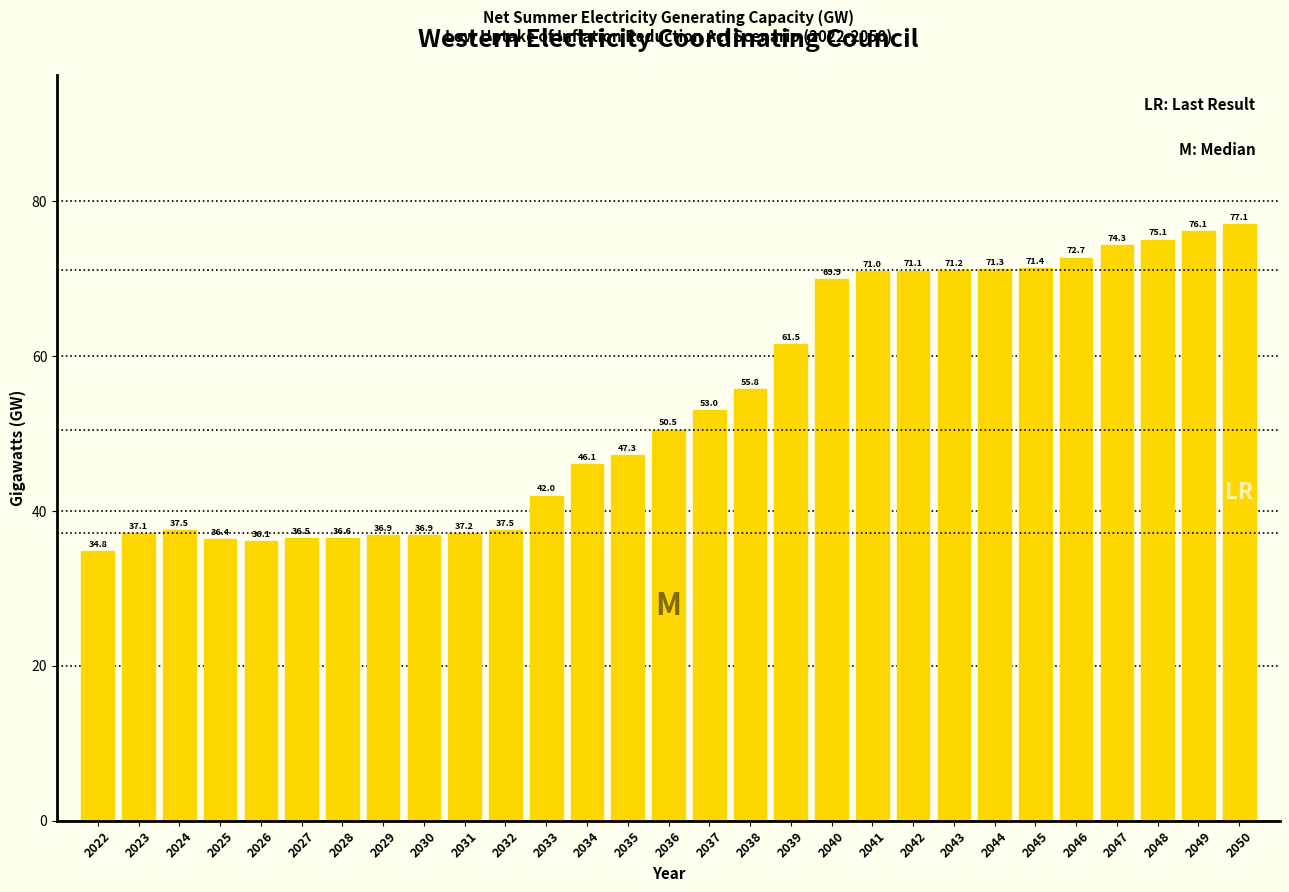

Reading left to right, extract all data points from this chart.

2022=34.8	2023=37.1	2024=37.5	2025=36.4	2026=36.1	2027=36.5	2028=36.6	2029=36.9	2030=36.9	2031=37.2	2032=37.5	2033=42.0	2034=46.1	2035=47.3	2036=50.5	2037=53.0	2038=55.8	2039=61.5	2040=69.9	2041=71.0	2042=71.1	2043=71.2	2044=71.3	2045=71.4	2046=72.7	2047=74.3	2048=75.1	2049=76.1	2050=77.1